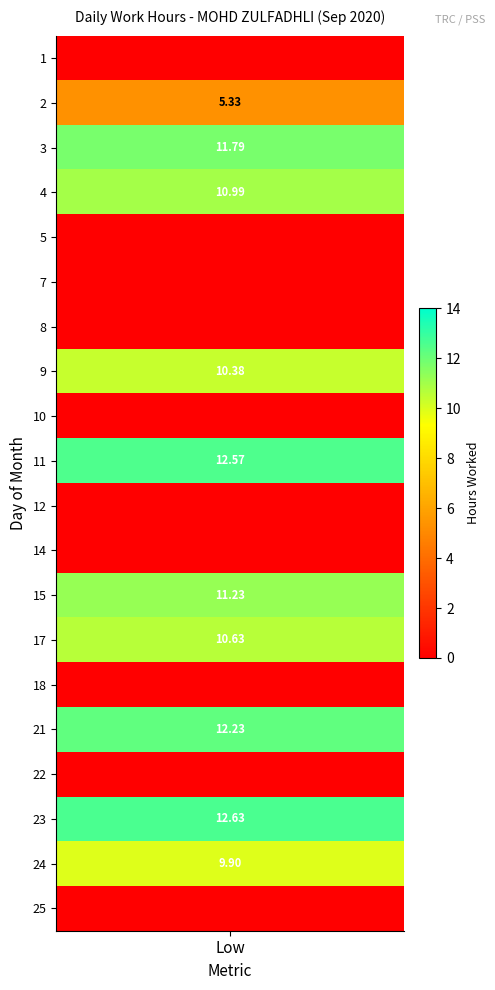

At 2, list the series in order from smallest to largest.

1, 2, 3, 4, 5, 7, 8, 9, 10, 11, 12, 14, 15, 17, 18, 21, 22, 23, 24, 25